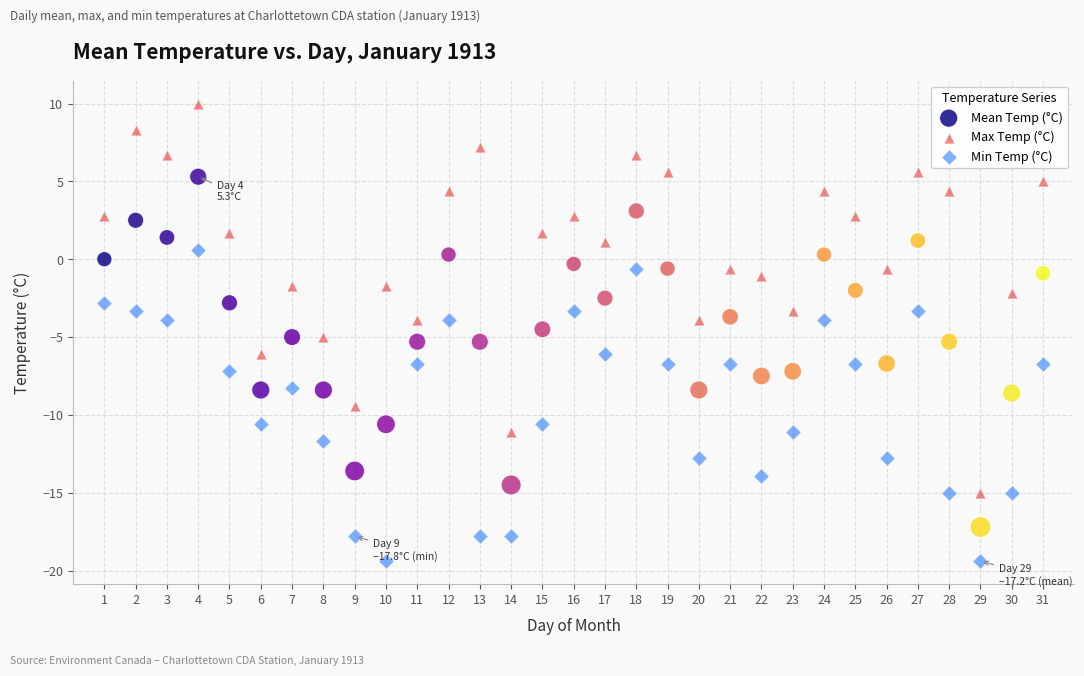

Across all data points, what is the range of Y values (max minus min)?

29.4